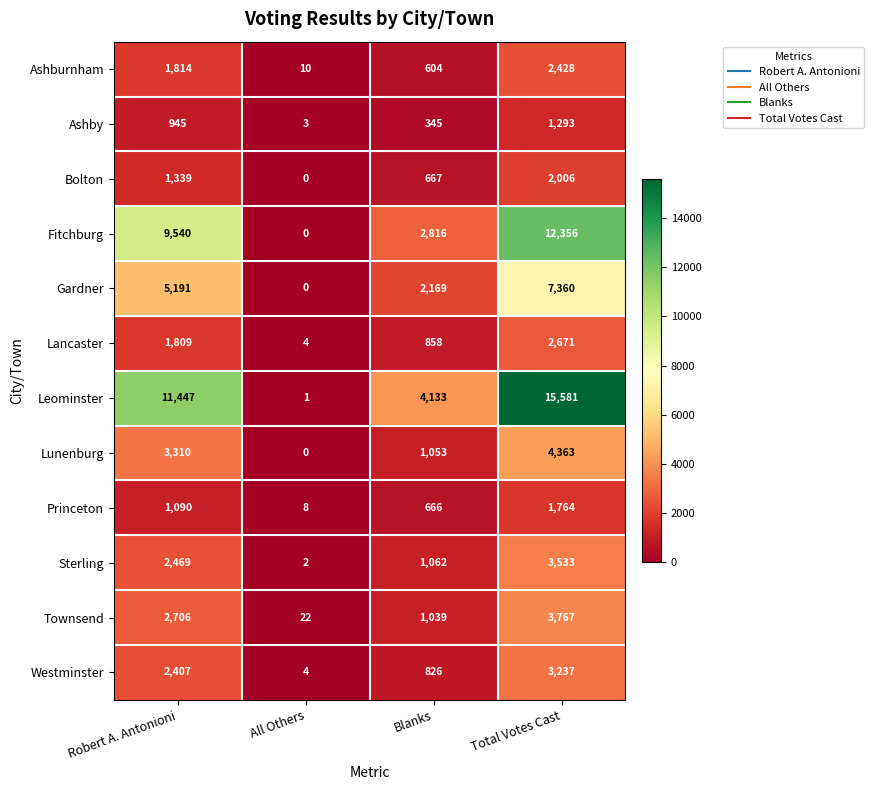

Which category has the lowest value across all series?

All Others